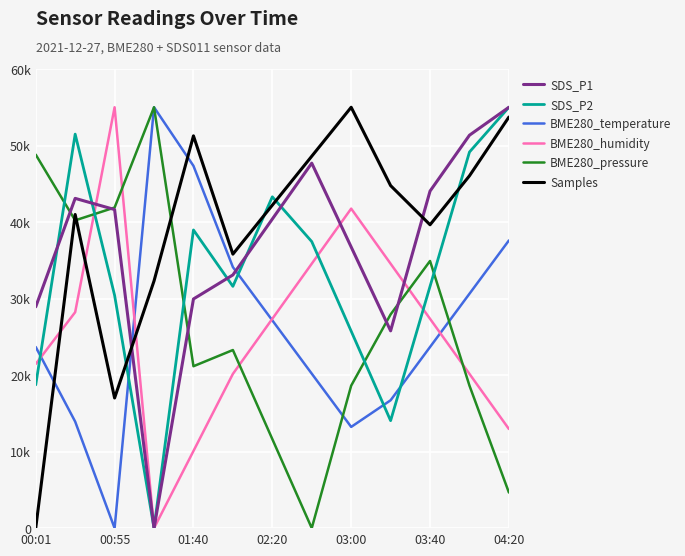

Is this an area chart (filled region under the line)?

No